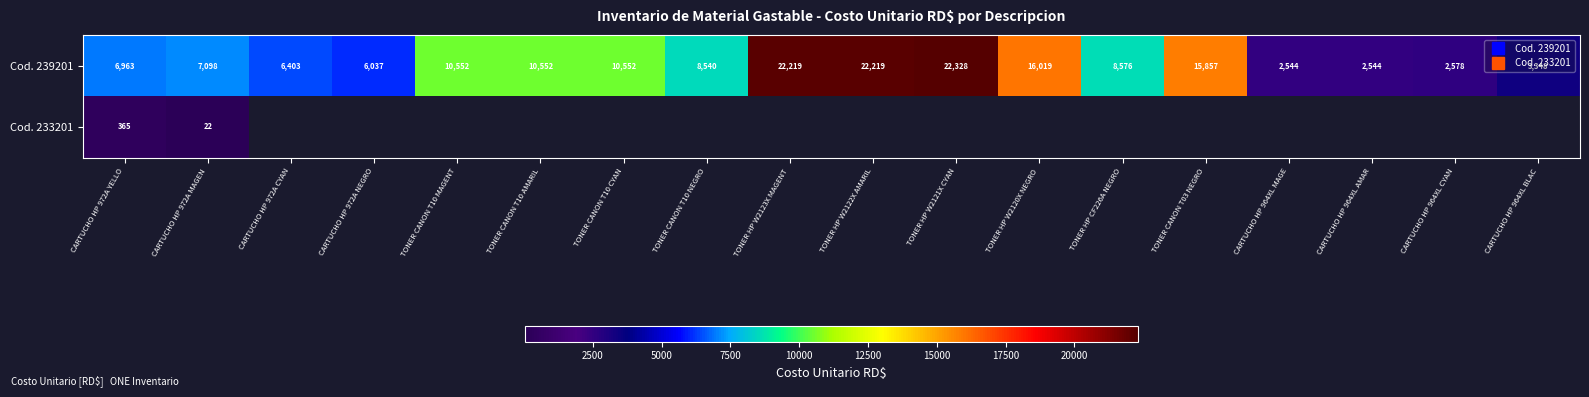

Which category has the lowest value in the Cod. 239201 series?

CARTUCHO HP 964XL MAGE